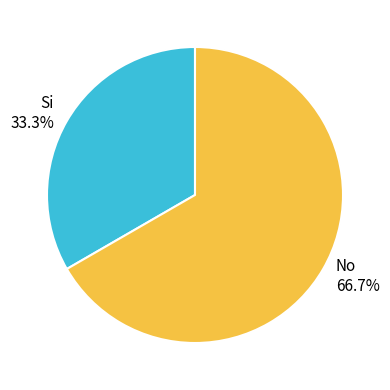

To the nearest percent, what is the difference between the largest and smallest slice percentages?

33%